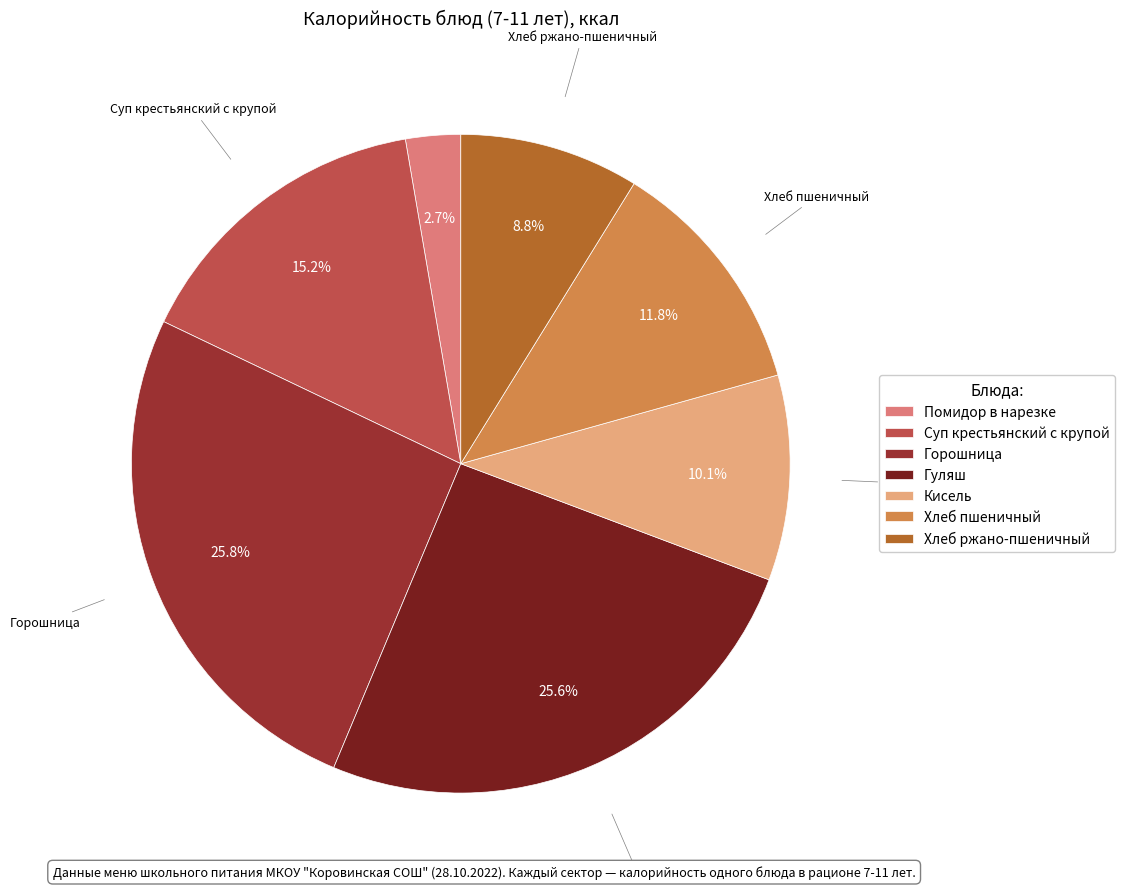

Which has a higher value, Горошница or Помидор в нарезке?

Горошница